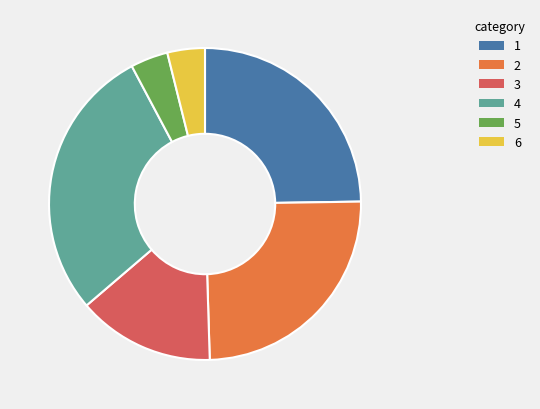

Is there a majority slice in this chart?

No